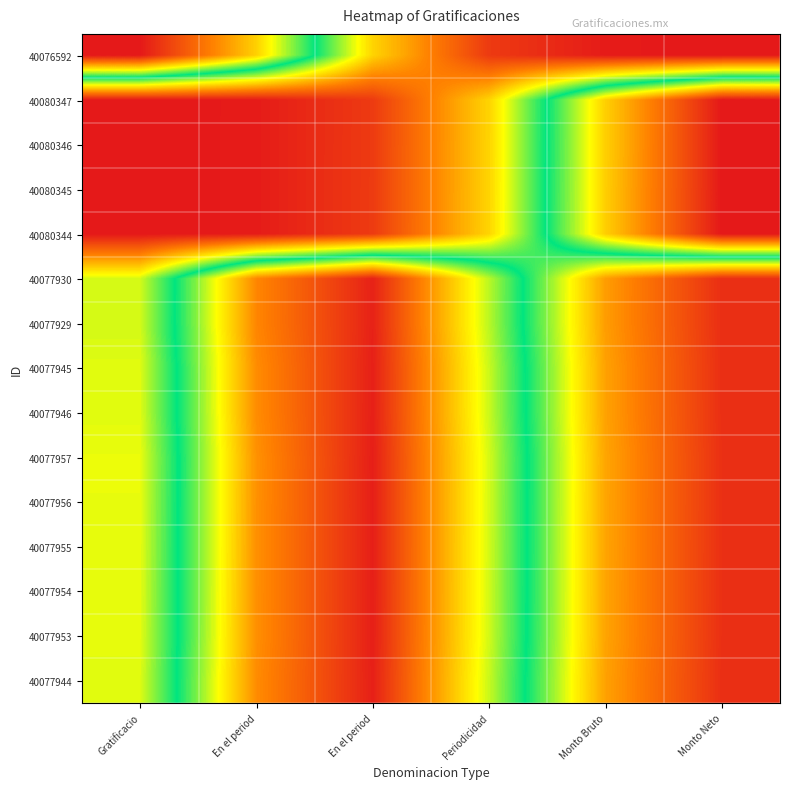

Reading left to right, list all the values displayed in this chart.

40076592: Gratificacio=100.0	En el period=72.6	En el period=27.8	Periodicidad=5.6	Monto Bruto=0.6	Monto Neto=0.0
40080347: Gratificacio=0.0	En el period=0.6	En el period=5.6	Periodicidad=27.8	Monto Bruto=72.6	Monto Neto=100.0
40080346: Gratificacio=0.0	En el period=0.6	En el period=5.6	Periodicidad=27.9	Monto Bruto=72.7	Monto Neto=100.0
40080345: Gratificacio=0.0	En el period=0.6	En el period=5.6	Periodicidad=27.9	Monto Bruto=72.7	Monto Neto=100.0
40080344: Gratificacio=0.0	En el period=0.6	En el period=5.7	Periodicidad=27.9	Monto Bruto=72.8	Monto Neto=100.0
40077930: Gratificacio=36.2	En el period=82.2	En el period=98.5	Periodicidad=62.2	Monto Bruto=20.7	Monto Neto=3.6
40077929: Gratificacio=36.3	En el period=82.3	En el period=98.5	Periodicidad=62.1	Monto Bruto=20.7	Monto Neto=3.6
40077945: Gratificacio=35.4	En el period=81.4	En el period=98.7	Periodicidad=63.2	Monto Bruto=21.3	Monto Neto=3.8
40077946: Gratificacio=35.3	En el period=81.4	En el period=98.8	Periodicidad=63.2	Monto Bruto=21.3	Monto Neto=3.8
40077957: Gratificacio=34.7	En el period=80.7	En el period=98.9	Periodicidad=63.9	Monto Bruto=21.8	Monto Neto=3.9
40077956: Gratificacio=34.8	En el period=80.8	En el period=98.9	Periodicidad=63.9	Monto Bruto=21.7	Monto Neto=3.9
40077955: Gratificacio=34.9	En el period=80.9	En el period=98.9	Periodicidad=63.8	Monto Bruto=21.7	Monto Neto=3.9
40077954: Gratificacio=34.9	En el period=80.9	En el period=98.9	Periodicidad=63.7	Monto Bruto=21.7	Monto Neto=3.9
40077953: Gratificacio=35.0	En el period=81.0	En el period=98.9	Periodicidad=63.7	Monto Bruto=21.6	Monto Neto=3.9
40077944: Gratificacio=35.4	En el period=81.5	En el period=98.7	Periodicidad=63.1	Monto Bruto=21.3	Monto Neto=3.8